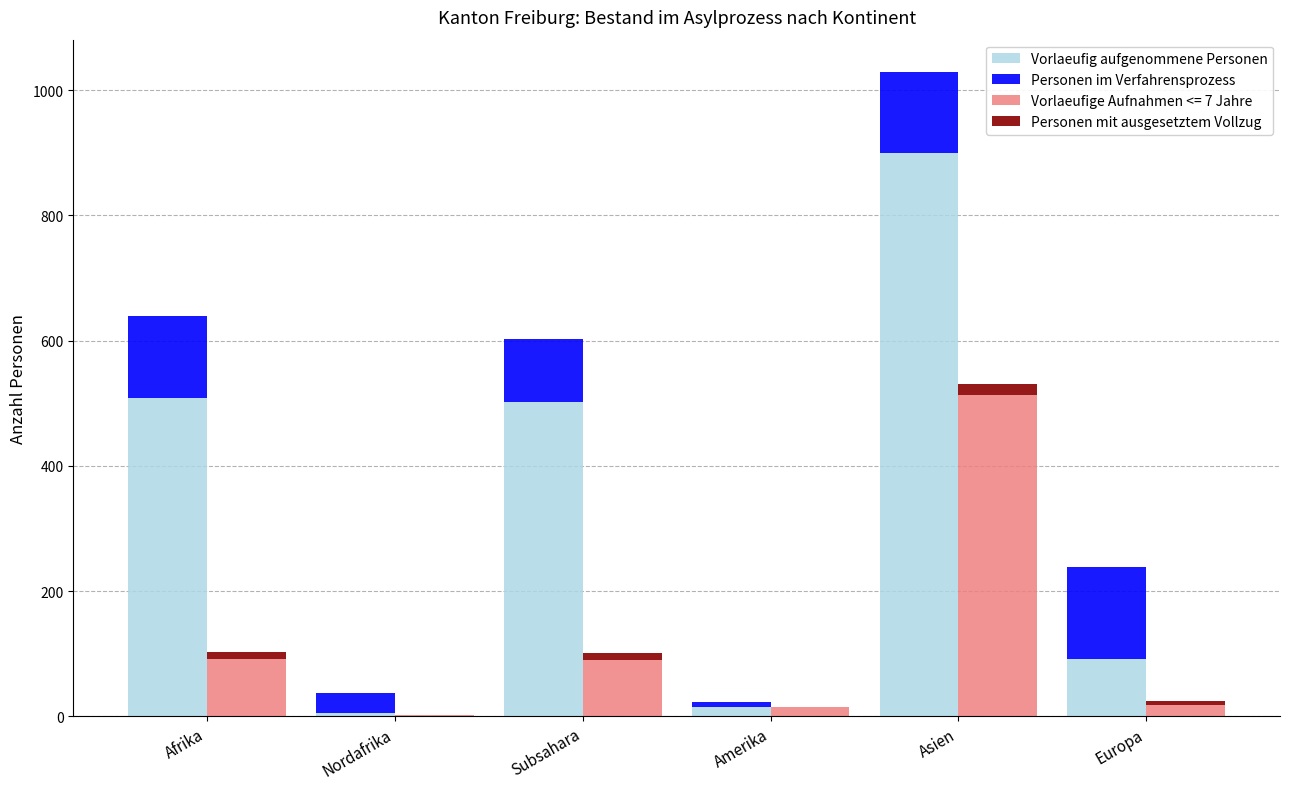

What is the difference between the Personen im Verfahrensprozess values at Asien and Subsahara?

29